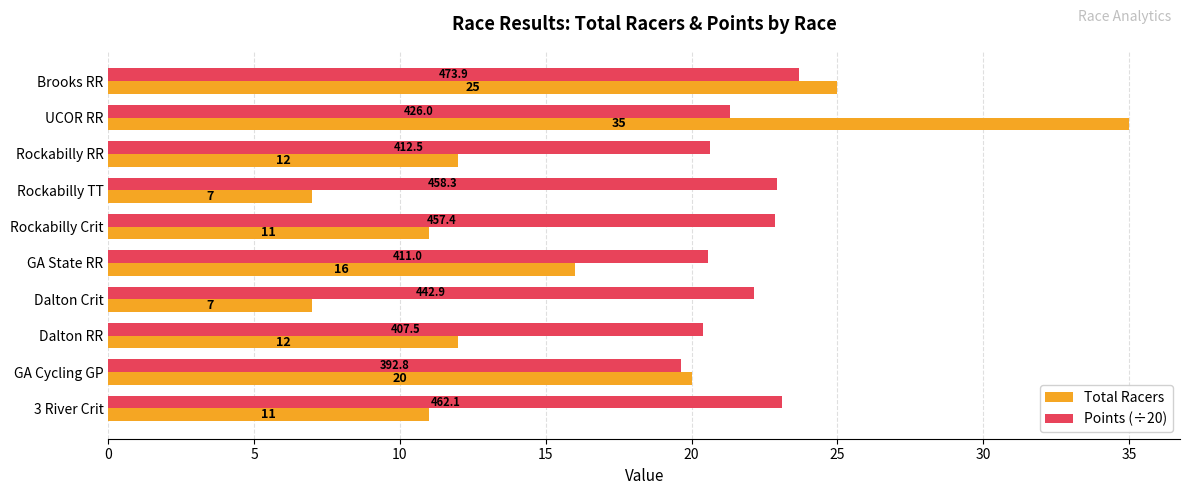

The Total Racers series shows 16.0 at GA State RR. True or false?

True